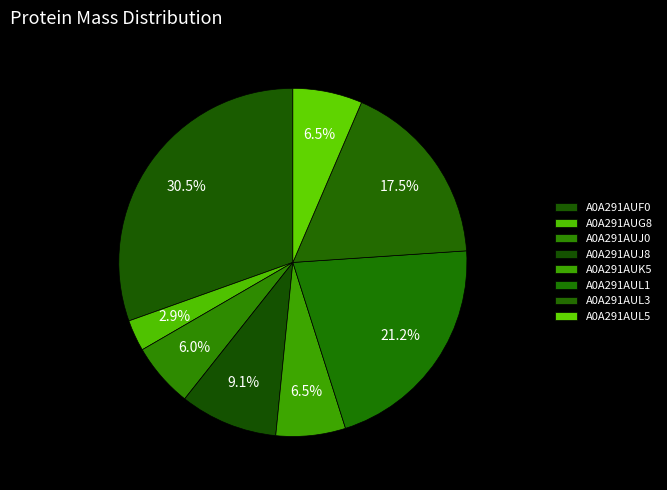

How many slices are in this pie chart?

8